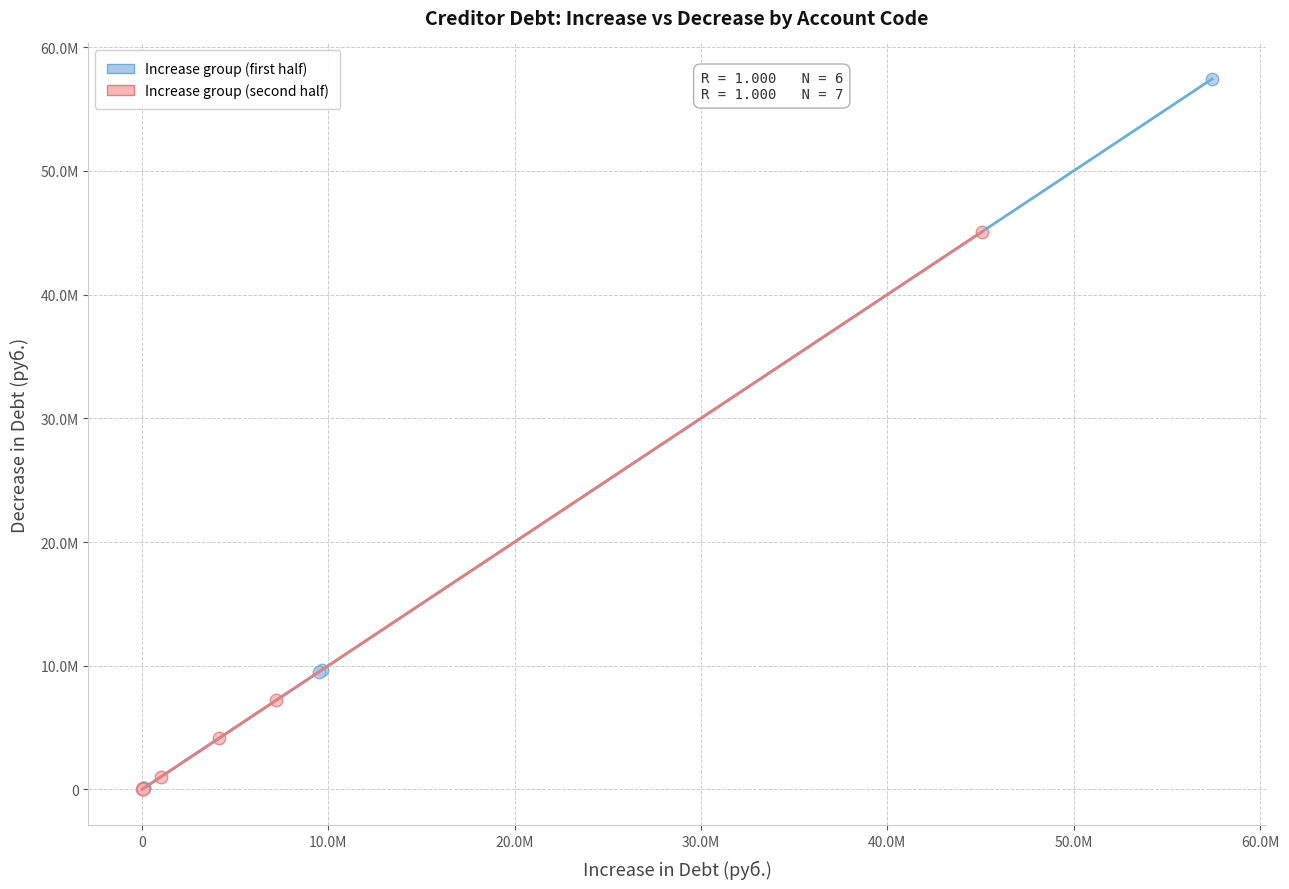

What are all the series names shown in the legend?

Increase group (first half), Increase group (second half)